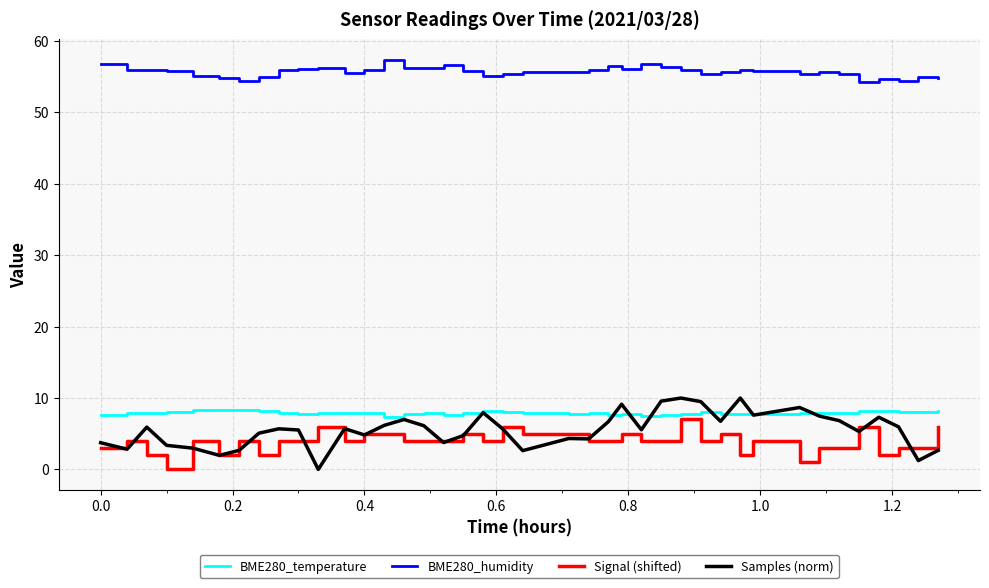

Which series has the widest spread of values?

Samples (norm)